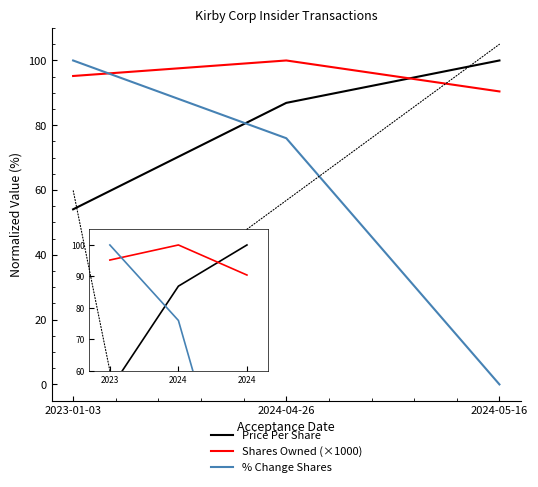

True or false: % Change Shares has a value of 0.0 at 2024-05-16.

True